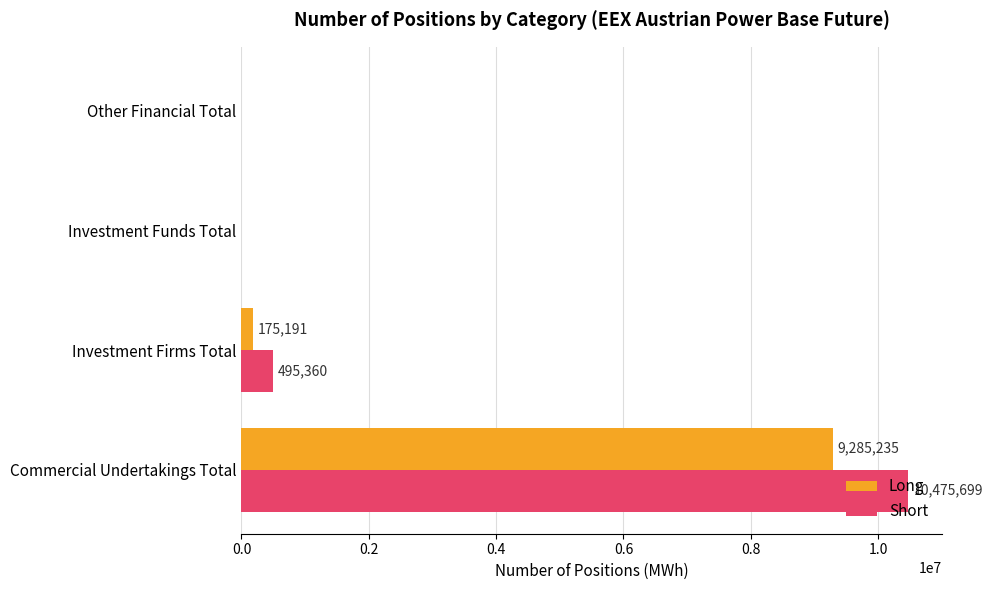

What is the sum of all Short values?

10971059